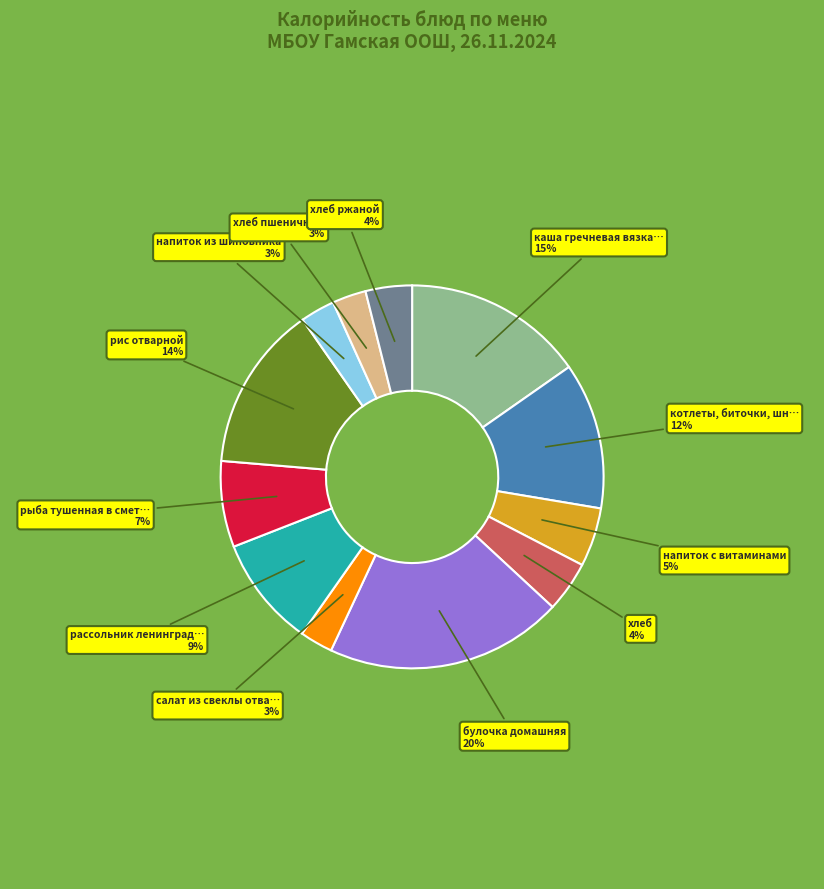

Is there a majority slice in this chart?

No